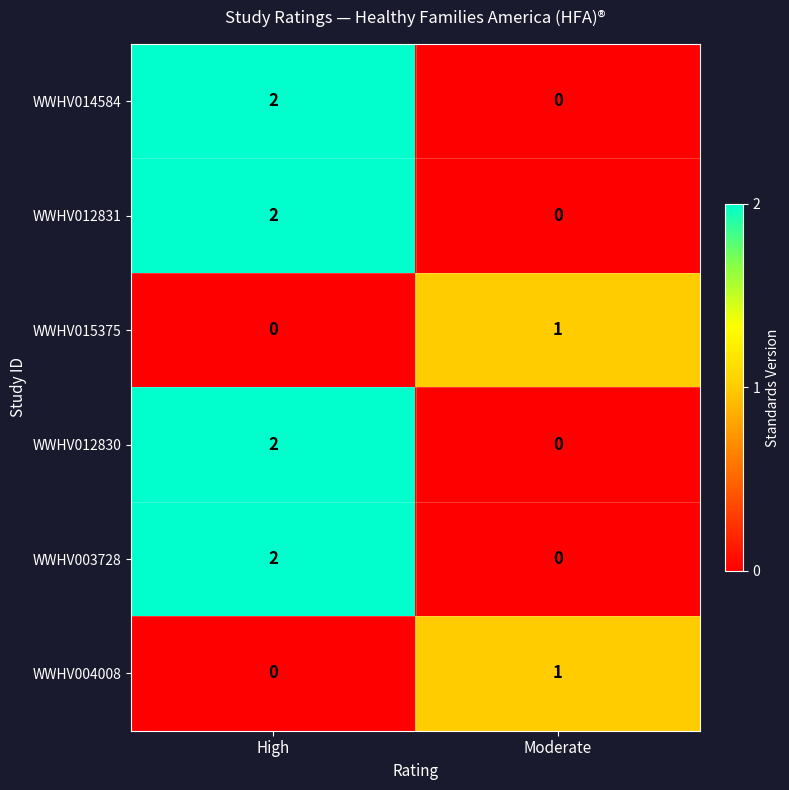

How many positive values does the WWHV003728 series have?

1